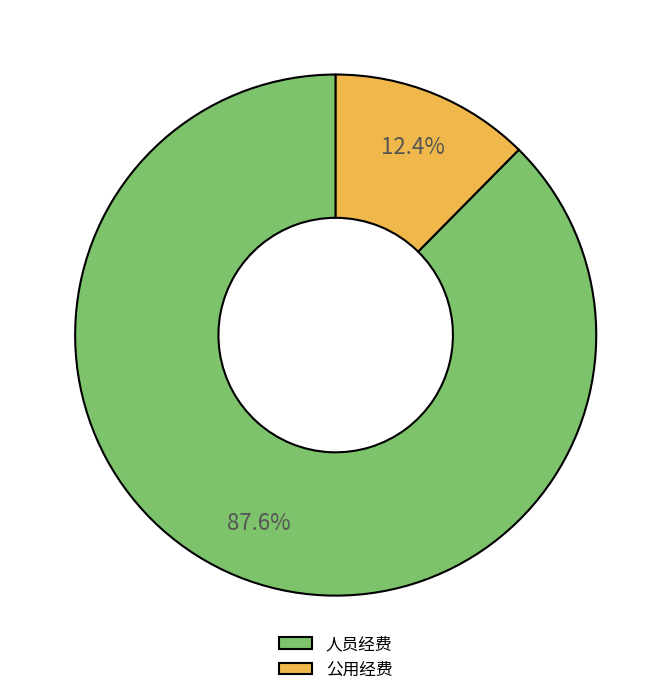

To the nearest percent, what portion does 人员经费 represent?

88%